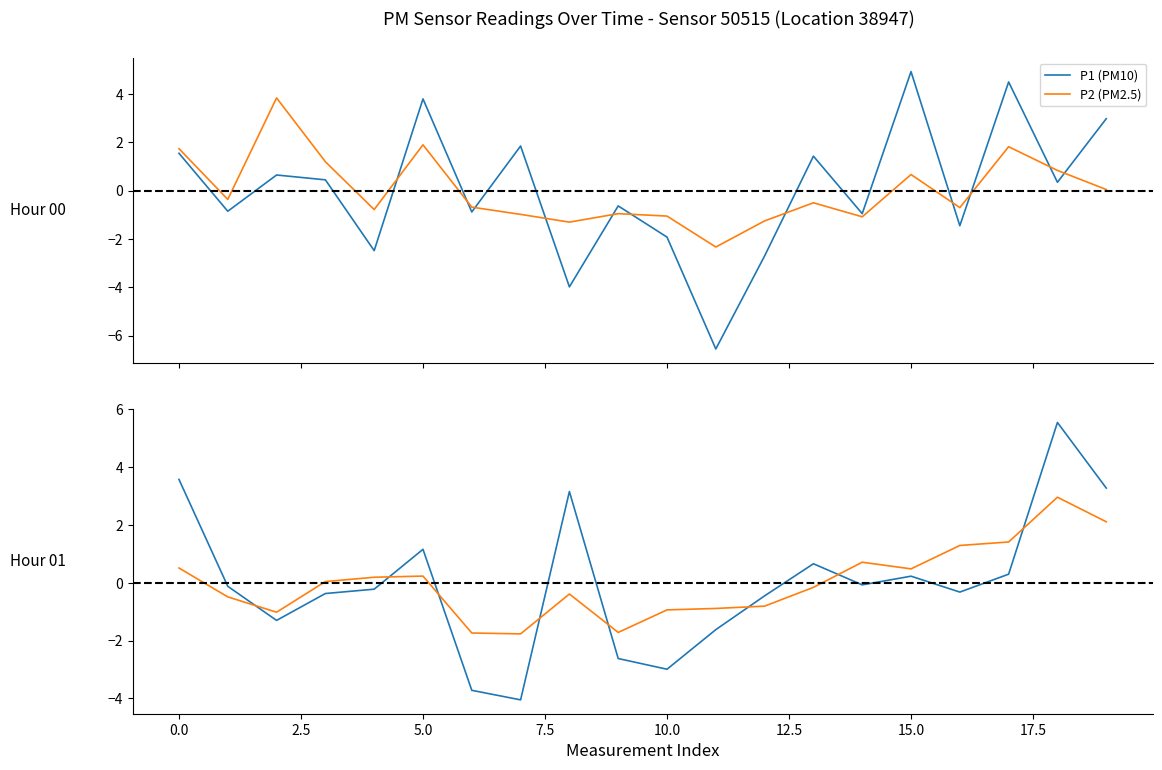

What are all the series names shown in the legend?

P1 (PM10), P2 (PM2.5)